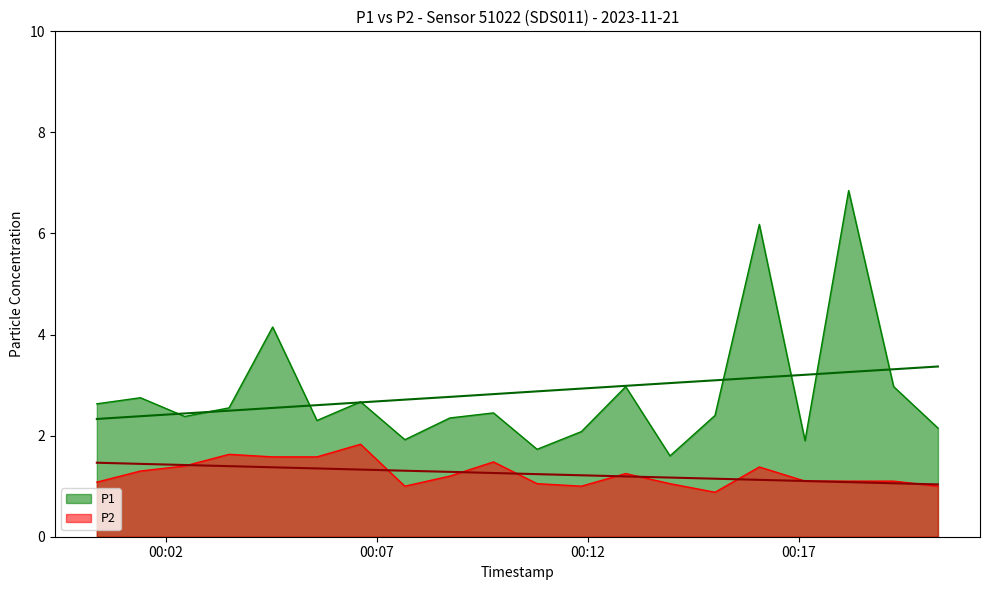

Which series has the widest spread of values?

P1